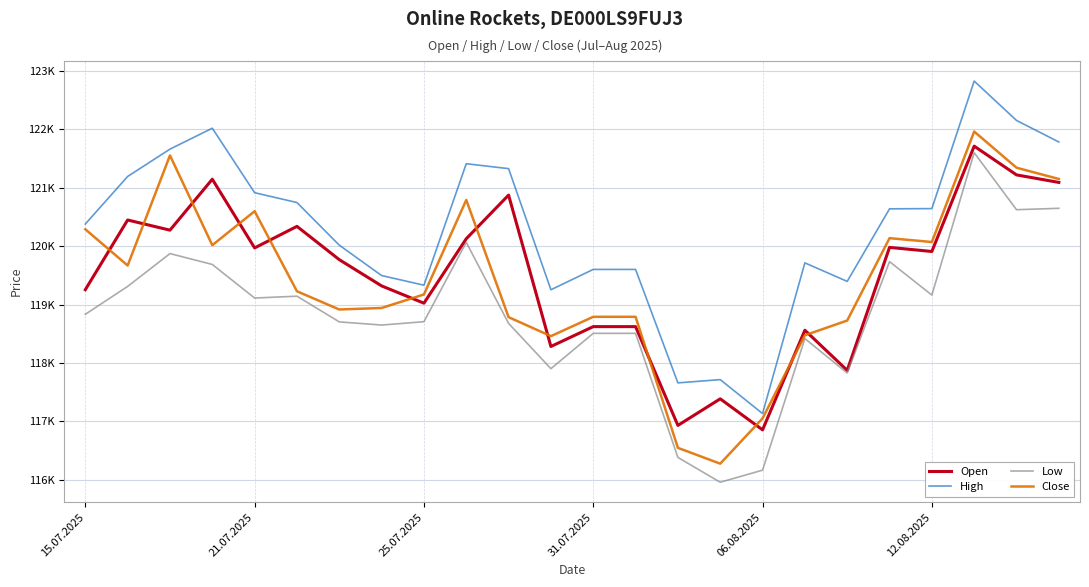

What is the difference between the second highest and second lowest values in the Open series?

4288